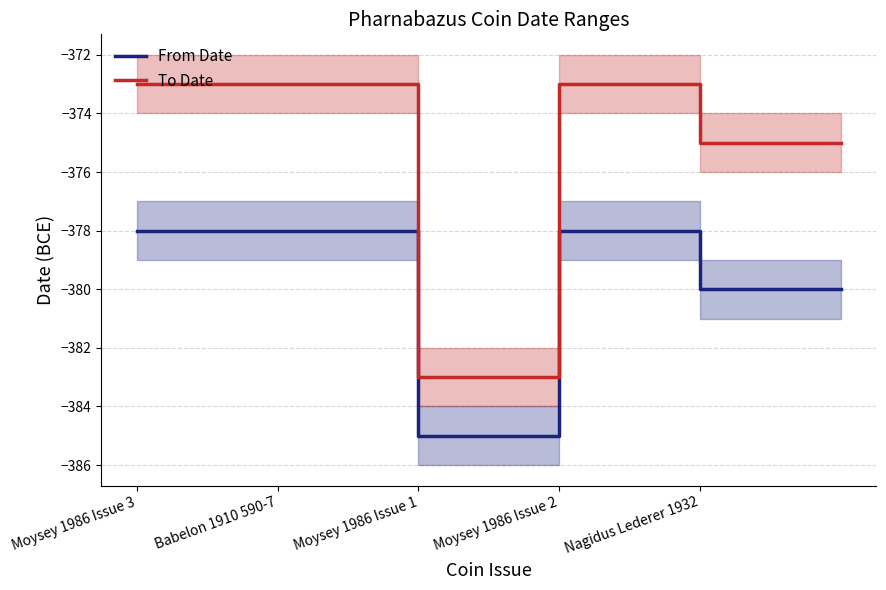

What is the value of the To Date point at the 3rd from the left?

-383